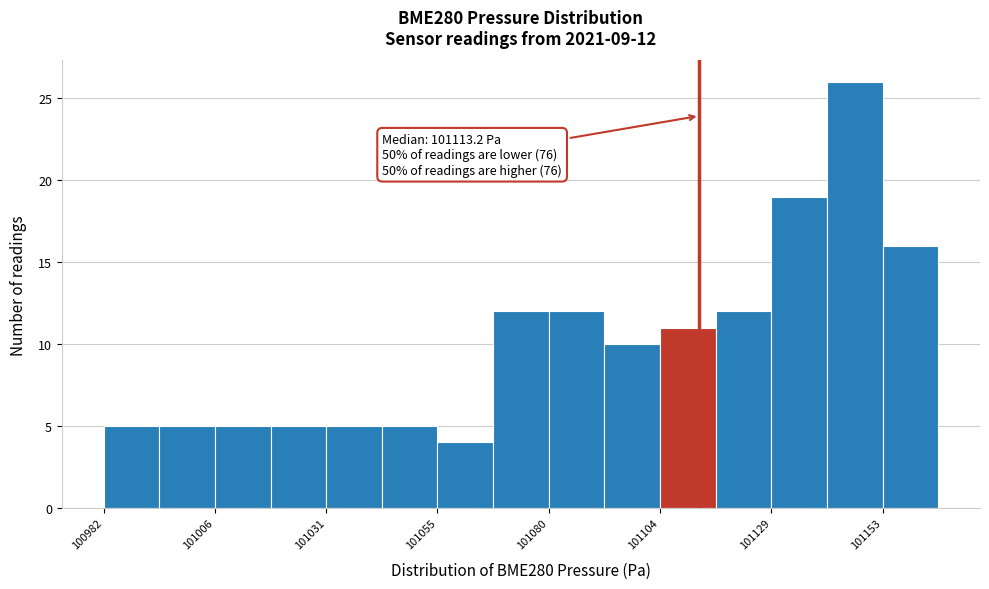

Around what value on the x-axis is the tallest bar? Give the approximate position of its centre, as read against the axis.

101145